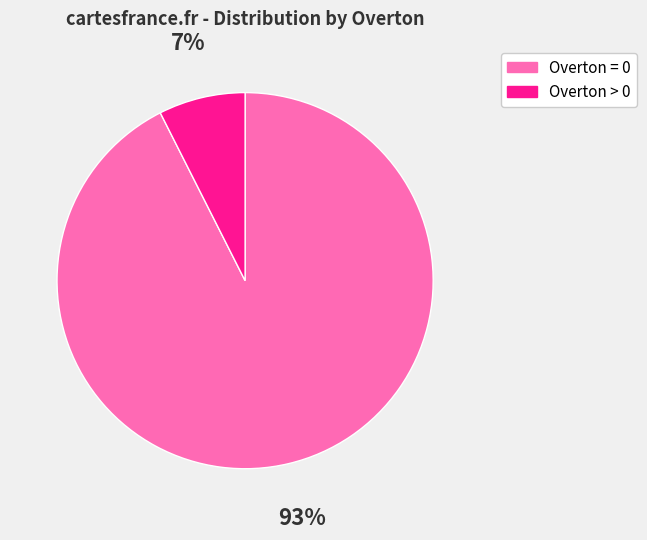

What percentage is the Overton > 0 slice, to the nearest percent?

7%